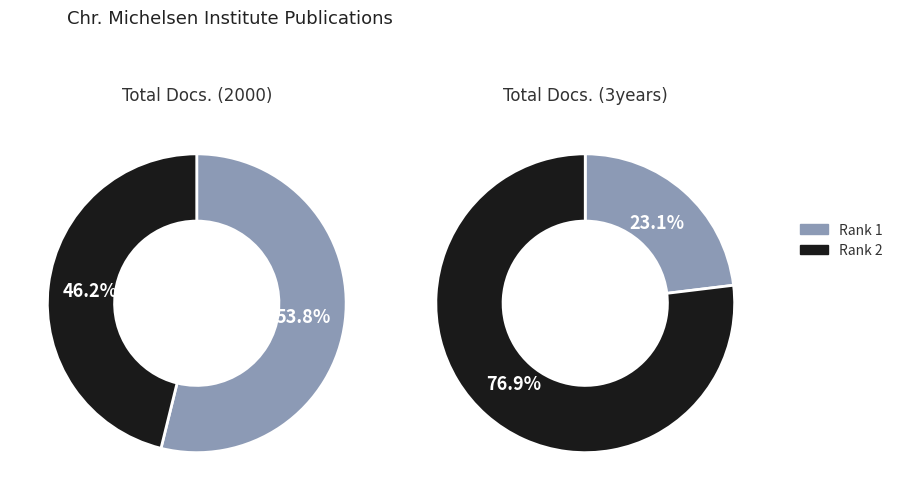

How many slices are in this pie chart?

2